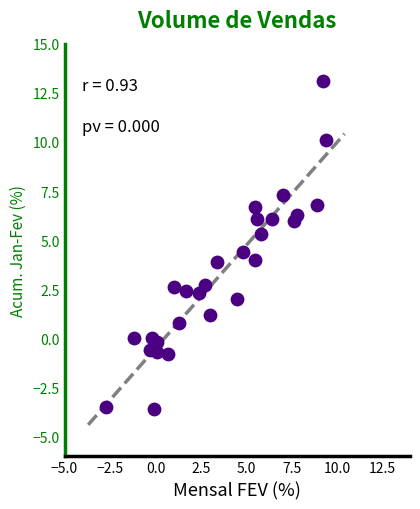

What is the range of Y values (max minus min)?

16.7